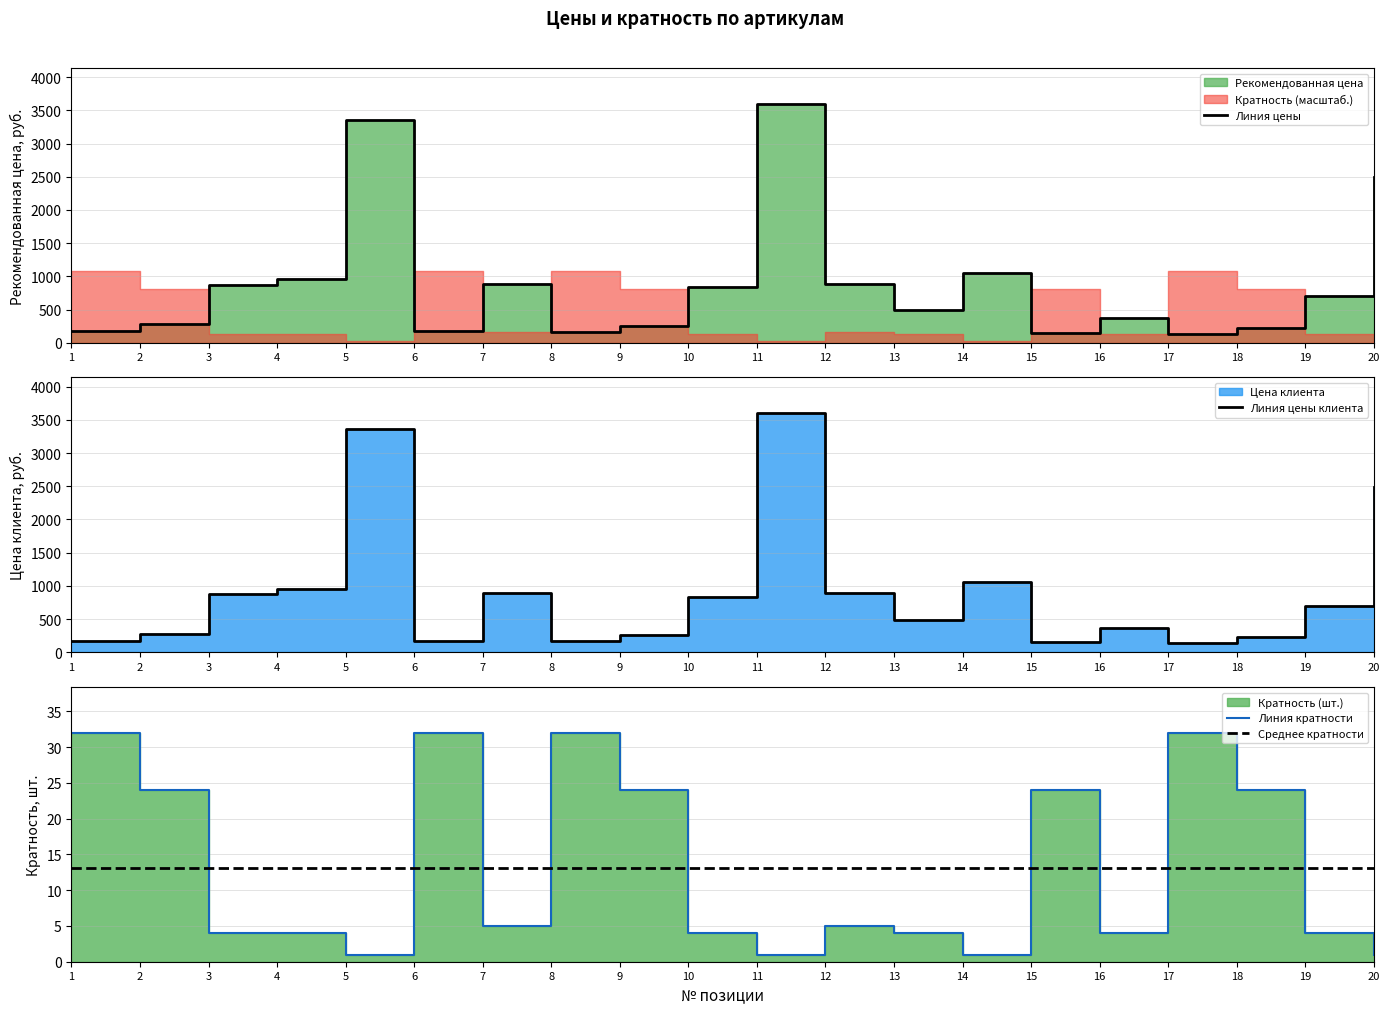

Between 1 and 20, which series saw the biggest shift?

Линия цены